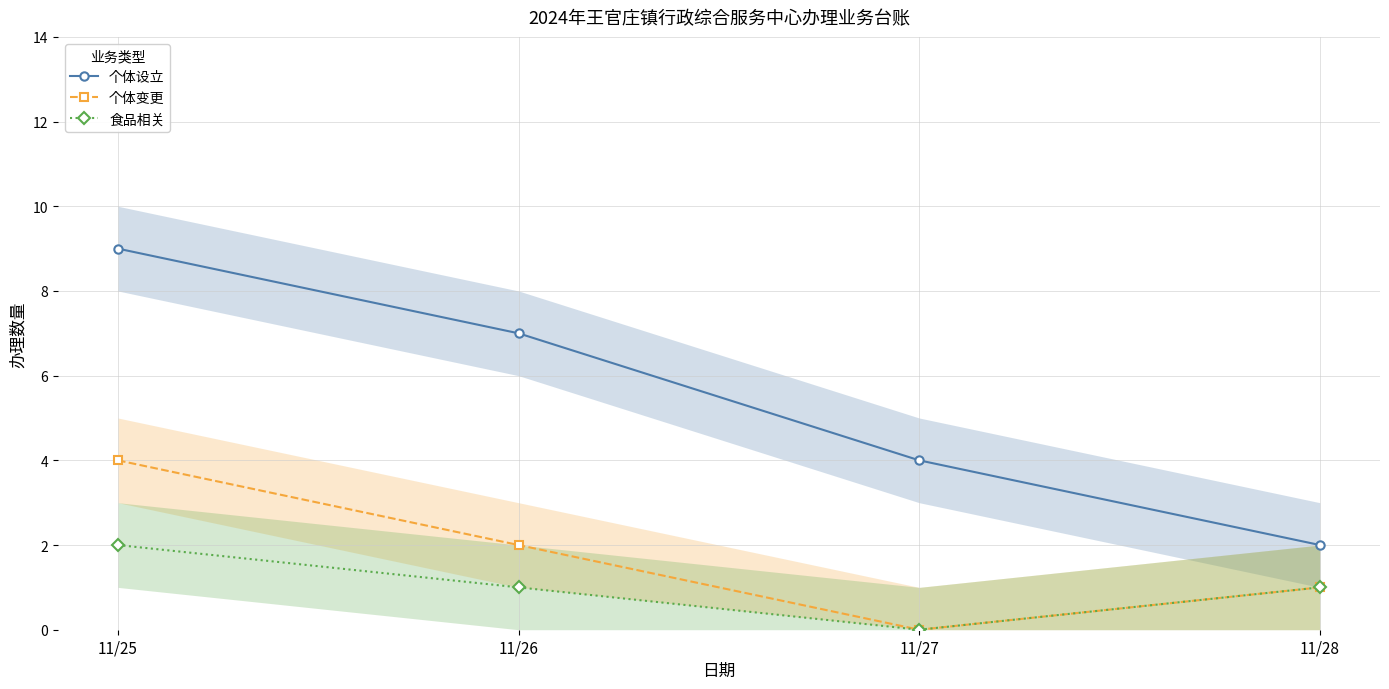

Is the value of 个体变更 at 11/27 greater than the value of 食品相关 at 11/25?

No